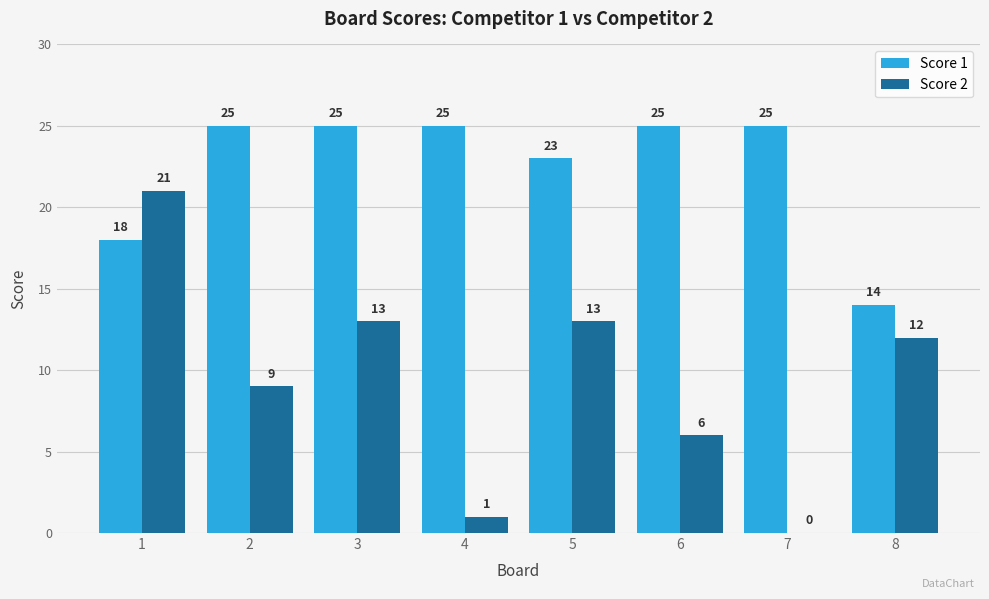

What is the highest value of the Score 2 series?

21